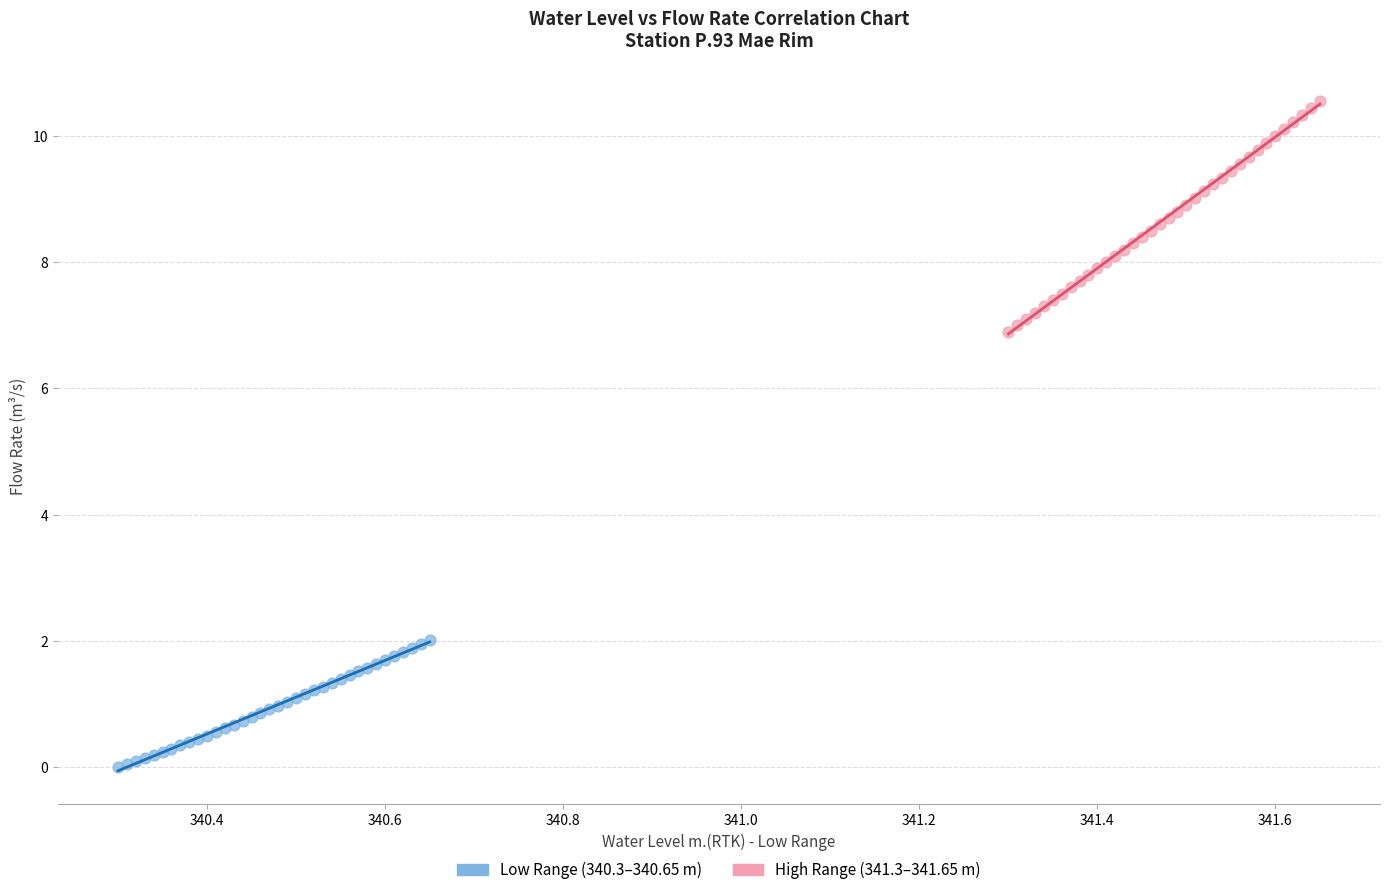

Which series has the widest spread of Y values?

High Range (341.3–341.65 m)